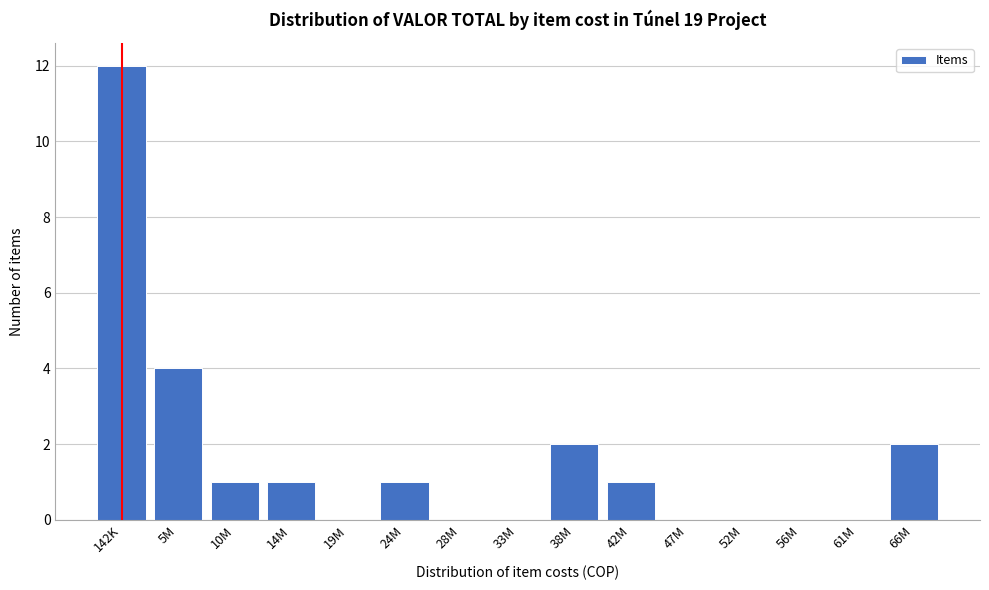

Reading left to right, list all the values displayed in this chart.

142K=12	5M=4	10M=1	14M=1	19M=0	24M=1	28M=0	33M=0	38M=2	42M=1	47M=0	52M=0	56M=0	61M=0	66M=2